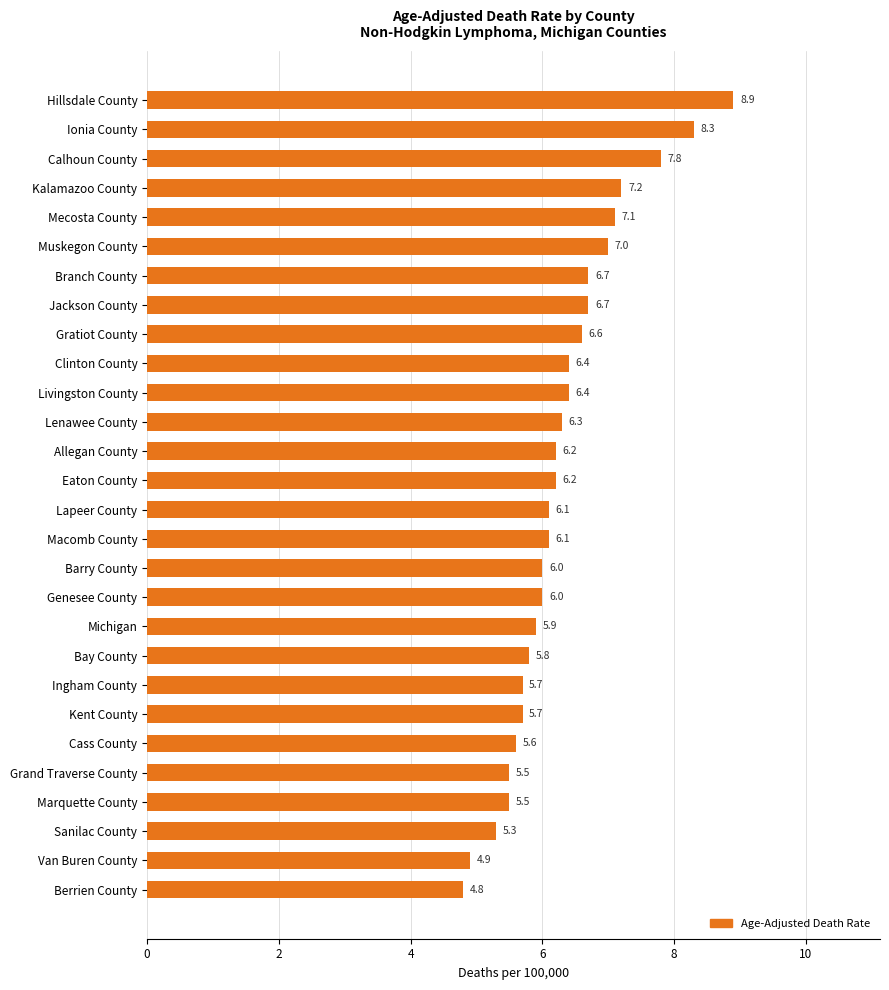

Count the number of categories in the chart.

28